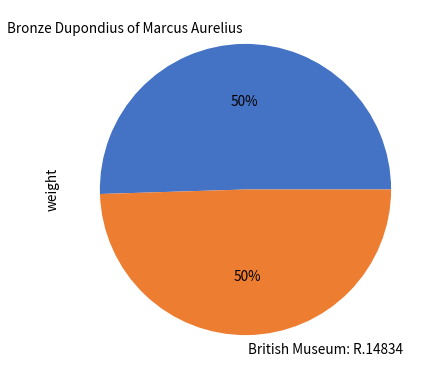

How many segments does this pie chart have?

2